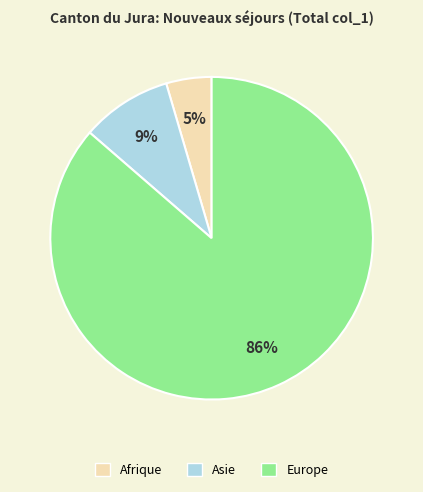

To the nearest percent, what portion does Europe represent?

86%